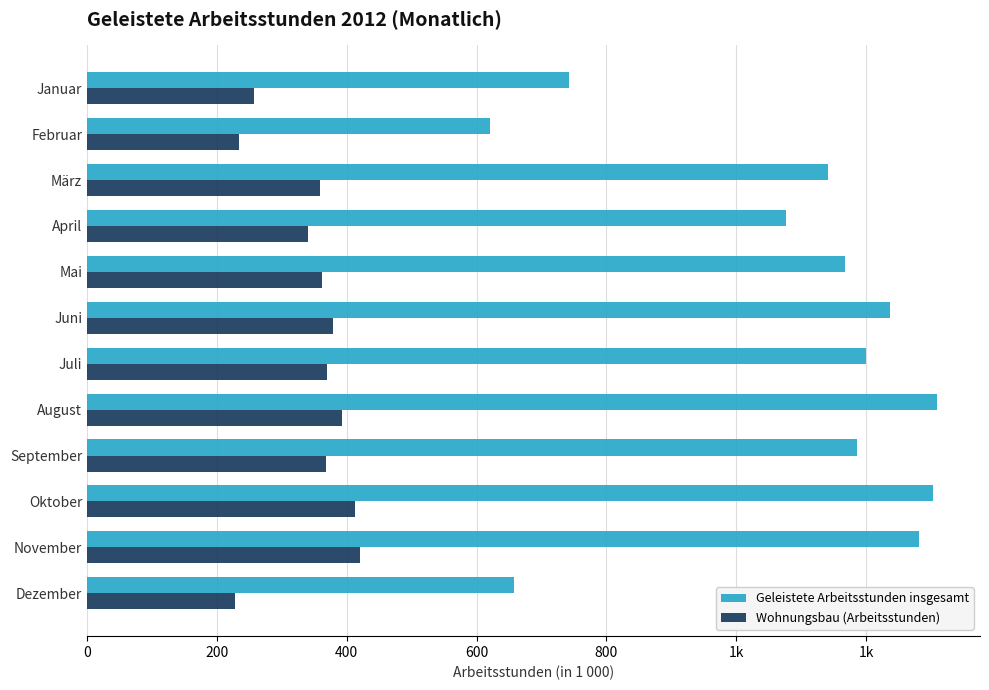

What are all the series names shown in the legend?

Geleistete Arbeitsstunden insgesamt, Wohnungsbau (Arbeitsstunden)